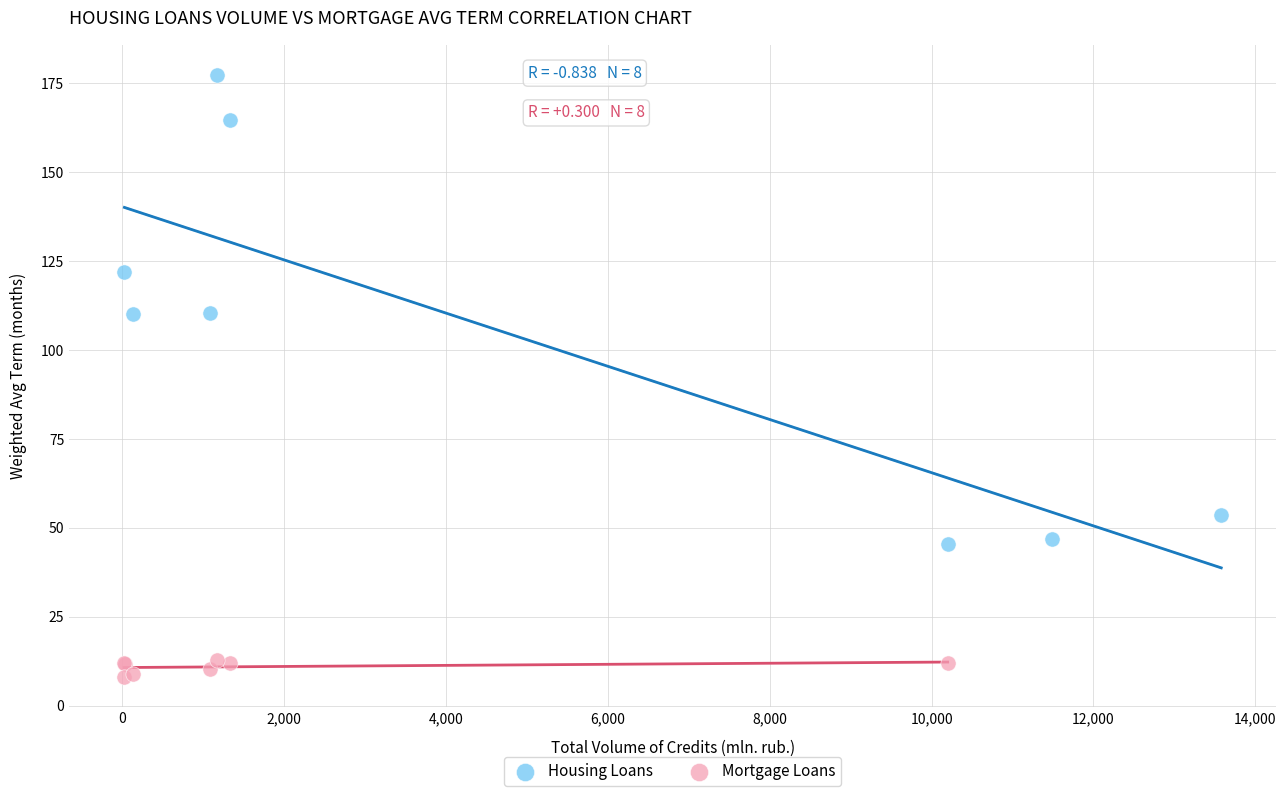

Which series reaches the maximum Y coordinate?

Housing Loans